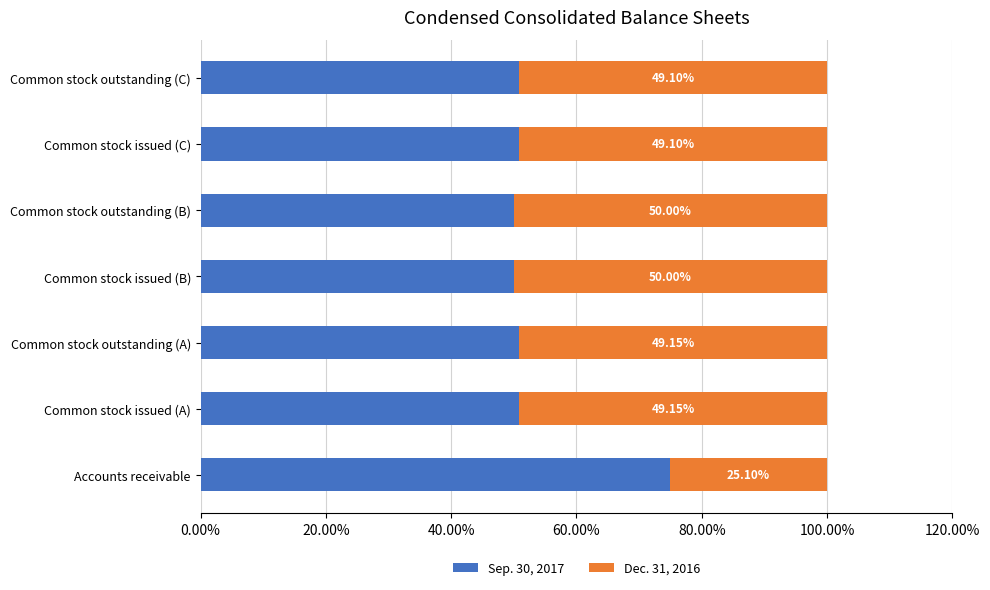

What are all the series names shown in the legend?

Sep. 30, 2017, Dec. 31, 2016